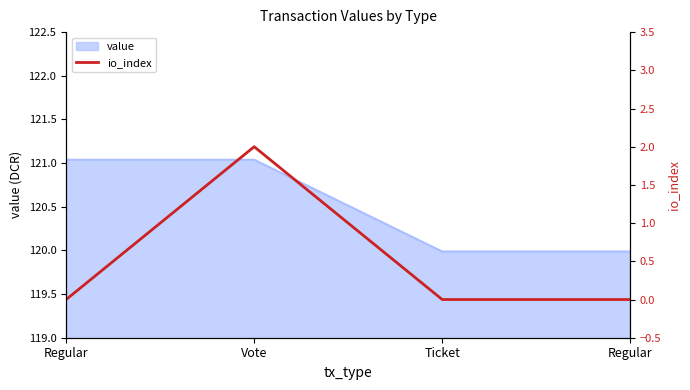

How many points are higher than both their immediate neighbors (excluding endpoints)?

1